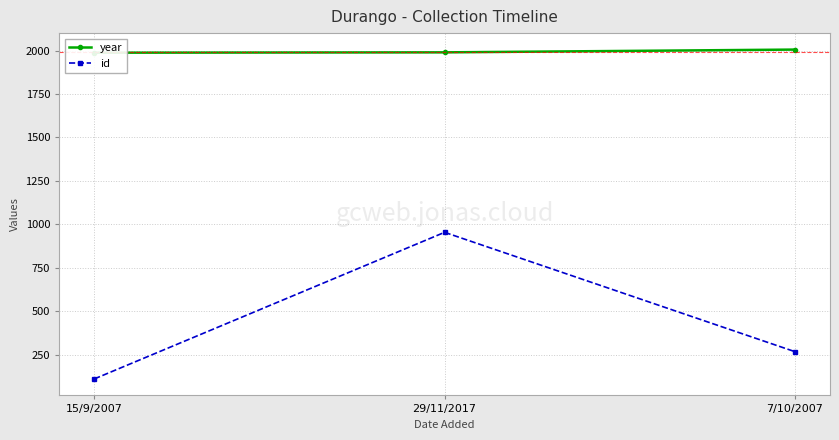

Which series has the largest total across all categories?

year